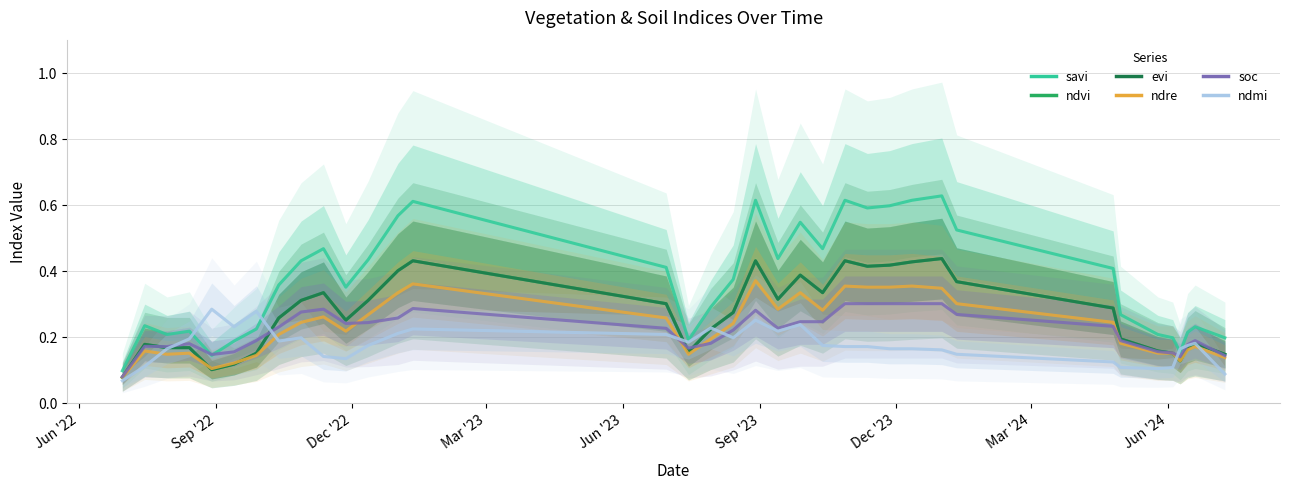

Count the ndvi values in the range 0 to 1.

36